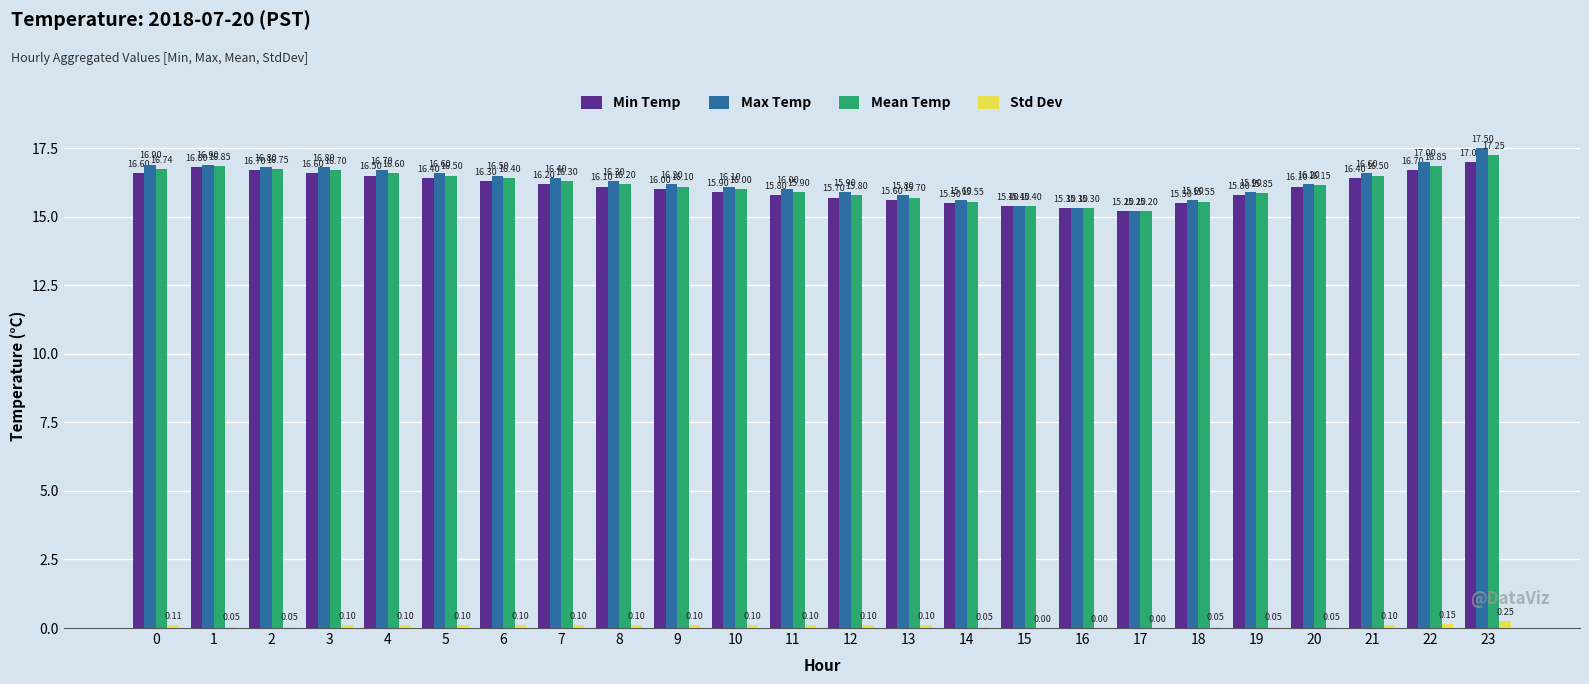

What is the greatest value displayed?

17.5